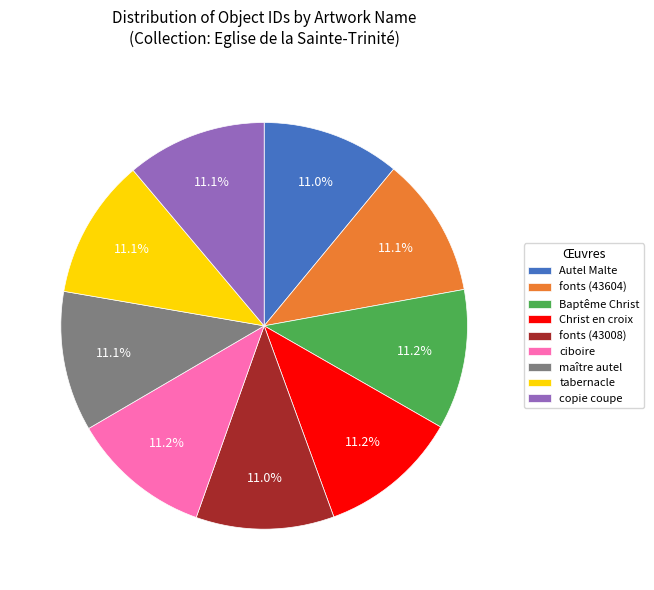

What is the ratio of the value at Baptême Christ to the value at ciboire?

1.0